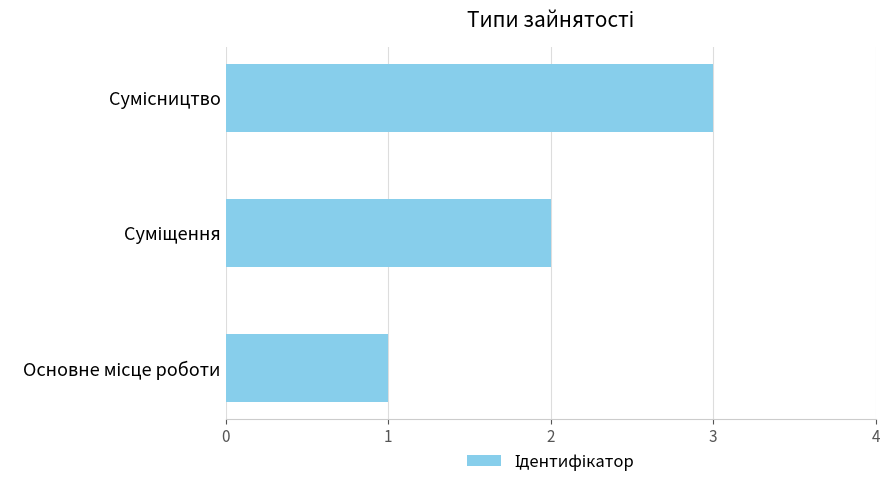

Count the number of data series in this chart.

1